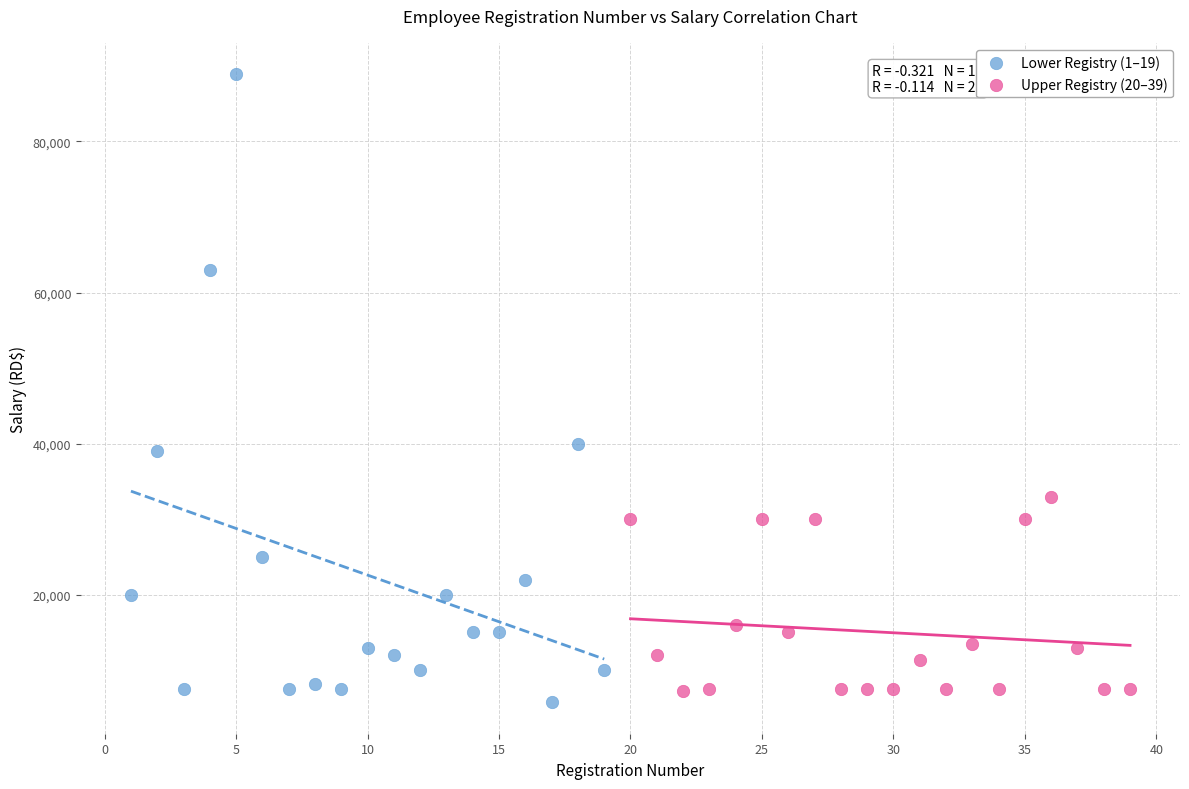

Which series has the largest Y range (max minus min)?

Lower Registry (1–19)